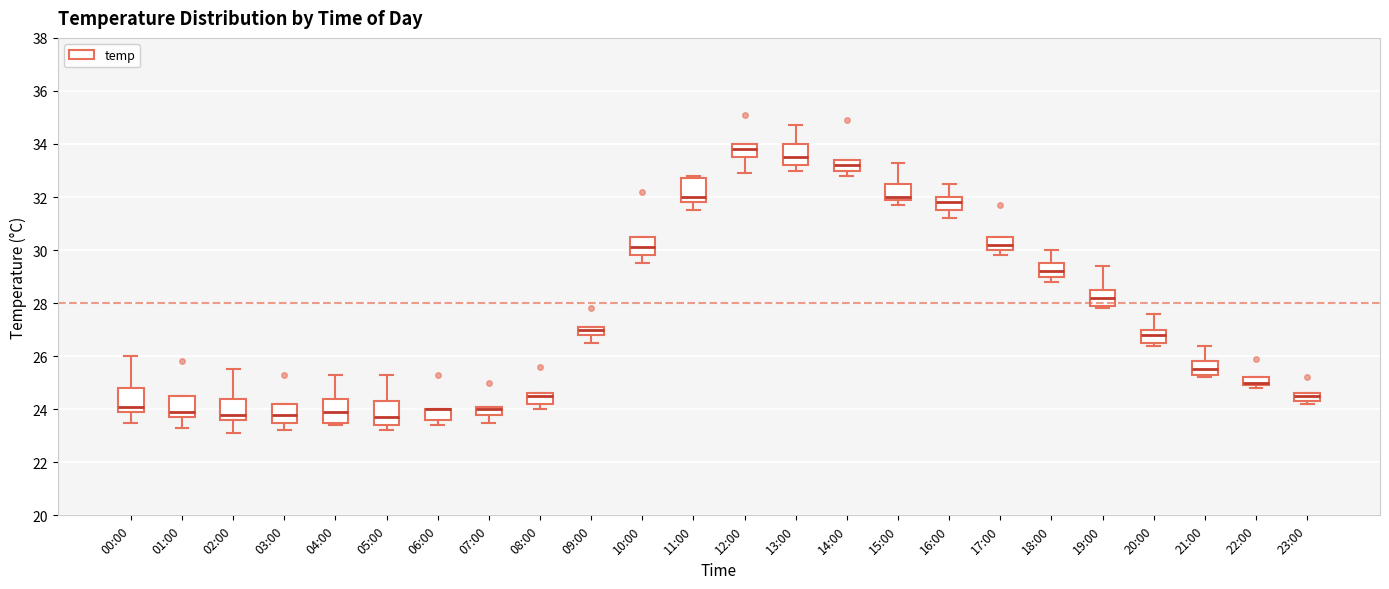

Reading left to right, read every box against the y-axis: the position of its median line, the range the box covers, and the ends of its whiskers. The values are not printed on the chart, so give them approximately, as read against the axis.

00:00: median 24.2, box 24.0 to 24.8, whiskers 23.6 to 26.0
01:00: median 24.0, box 23.8 to 24.6, whiskers 23.4 to 24.6
02:00: median 23.8, box 23.6 to 24.4, whiskers 23.2 to 25.6
03:00: median 23.8, box 23.6 to 24.2, whiskers 23.2 to 24.2
04:00: median 24.0, box 23.6 to 24.4, whiskers 23.4 to 25.4
05:00: median 23.8, box 23.4 to 24.4, whiskers 23.2 to 25.4
06:00: median 24.0 (drawn on the box's upper edge), box 23.6 to 24.0, whiskers 23.4 to 24.0
07:00: median 24.0, box 23.8 to 24.2, whiskers 23.6 to 24.2
08:00: median 24.6 (just below the box's upper edge), box 24.2 to 24.6, whiskers 24.0 to 24.6
09:00: median 27.0, box 26.8 to 27.2, whiskers 26.6 to 27.2
10:00: median 30.2, box 29.8 to 30.6, whiskers 29.6 to 30.6
11:00: median 32.0, box 31.8 to 32.8, whiskers 31.6 to 32.8 (just above the box's upper edge)
12:00: median 33.8, box 33.6 to 34.0, whiskers 33.0 to 34.0
13:00: median 33.6, box 33.2 to 34.0, whiskers 33.0 to 34.8
14:00: median 33.2, box 33.0 to 33.4, whiskers 32.8 to 33.4
15:00: median 32.0 (just above the box's lower edge), box 32.0 to 32.6, whiskers 31.8 to 33.4
16:00: median 31.8, box 31.6 to 32.0, whiskers 31.2 to 32.6
17:00: median 30.2, box 30.0 to 30.6, whiskers 29.8 to 30.6
18:00: median 29.2, box 29.0 to 29.6, whiskers 28.8 to 30.0
19:00: median 28.2, box 28.0 to 28.6, whiskers 27.8 to 29.4
20:00: median 26.8, box 26.6 to 27.0, whiskers 26.4 to 27.6
21:00: median 25.6, box 25.4 to 25.8, whiskers 25.2 to 26.4
22:00: median 25.0 (just above the box's lower edge), box 25.0 to 25.2, whiskers 24.8 to 25.2
23:00: median 24.6 (just below the box's upper edge), box 24.4 to 24.6, whiskers 24.2 to 24.6